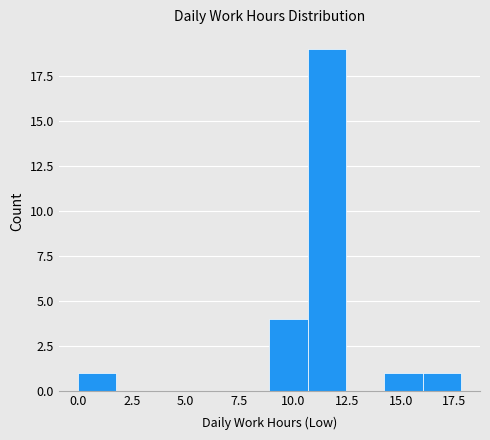

Around what value on the x-axis is the tallest bar? Give the approximate position of its centre, as read against the axis.

11.5